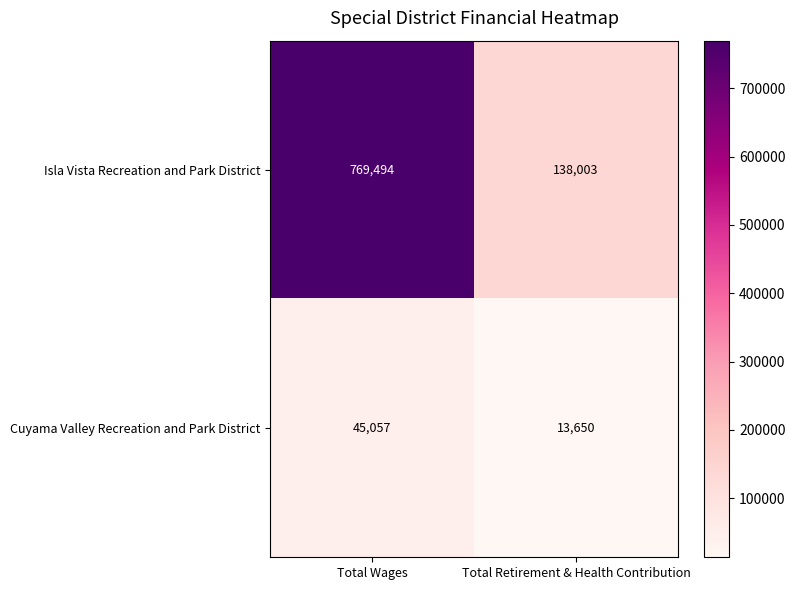

Which series has the widest spread of values?

Isla Vista Recreation and Park District